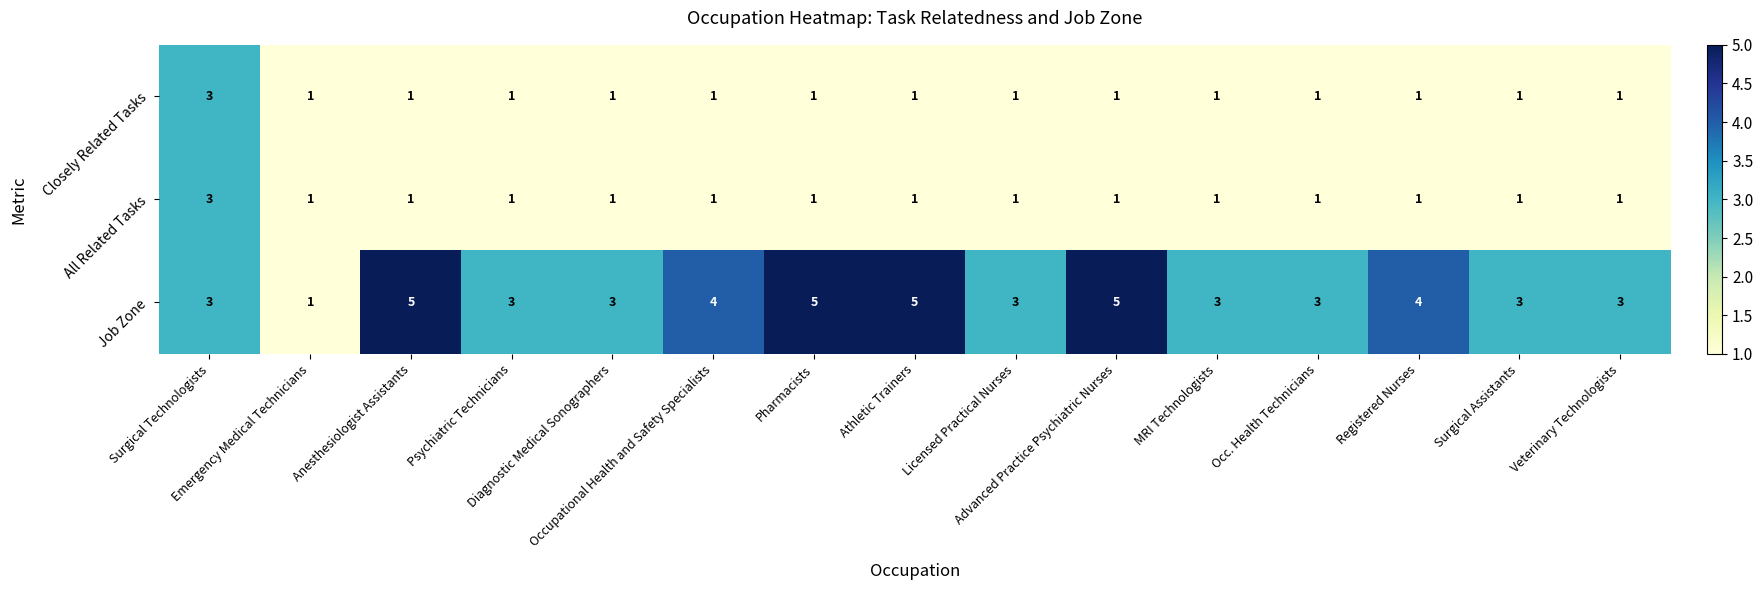

What is the maximum value shown in the chart?

5